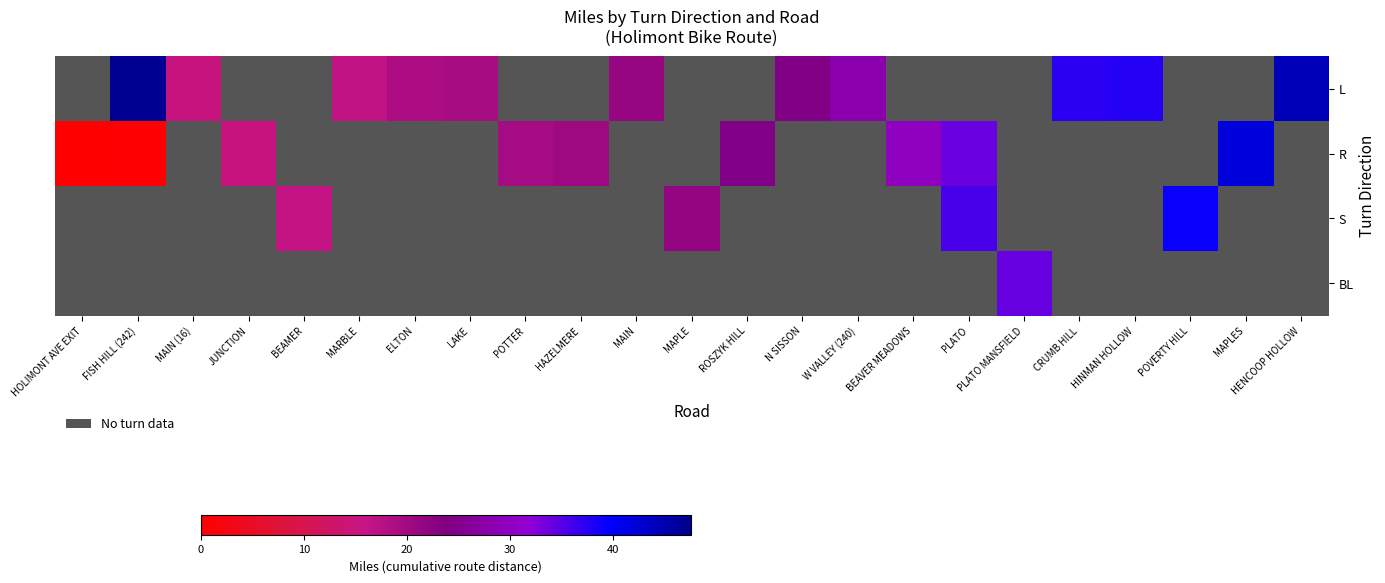

How many data points in S are above 21?

3